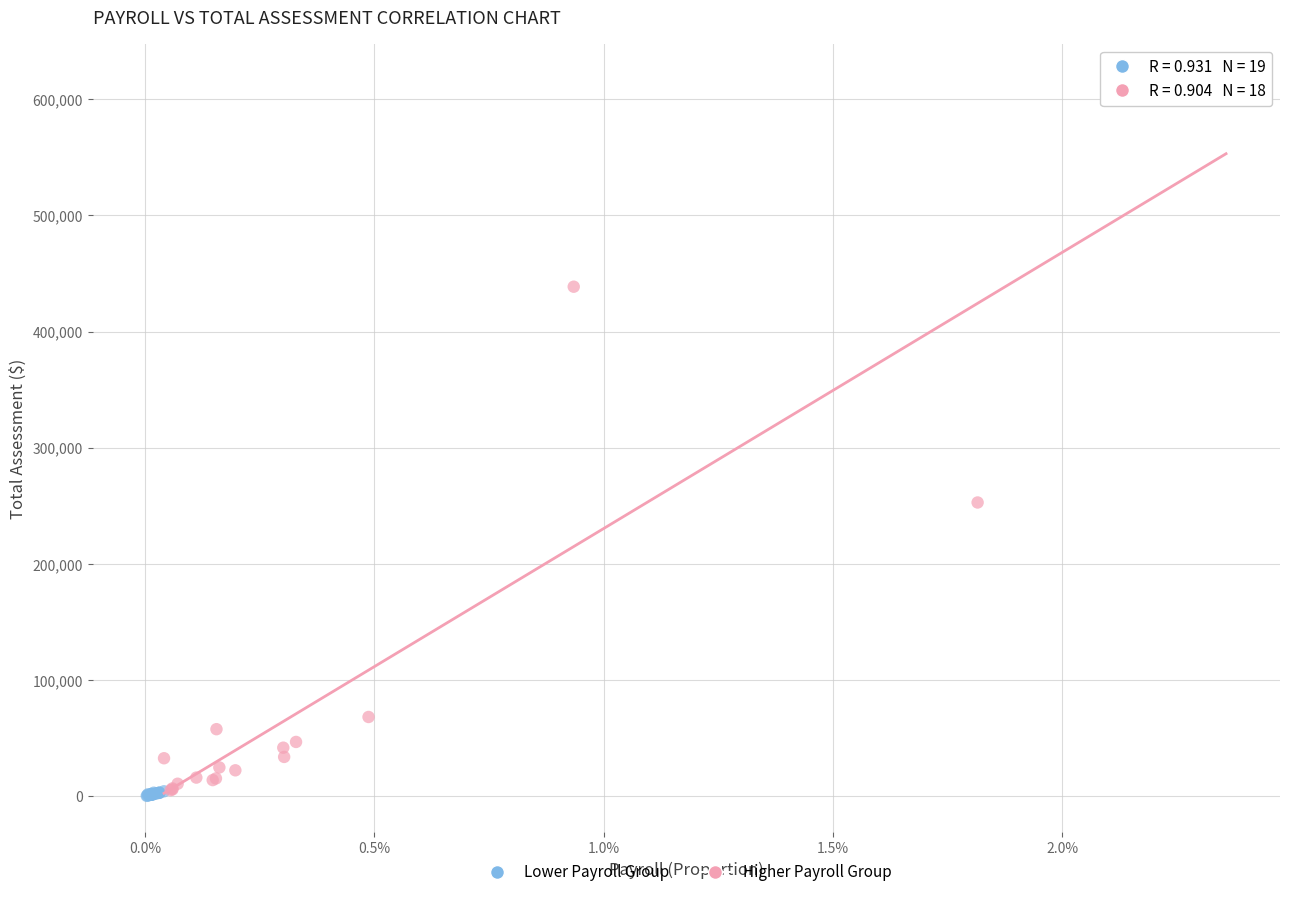

Which series has the largest Y range (max minus min)?

Higher Payroll Group